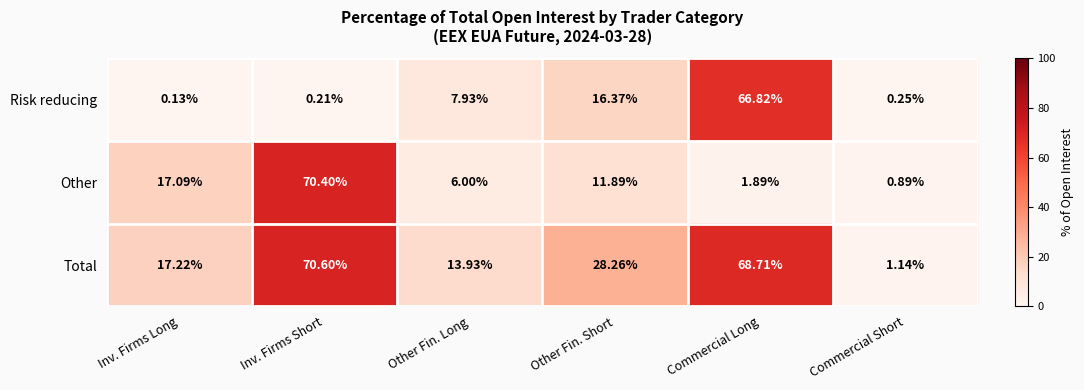

At which category is the sum across all series the highest?

Inv. Firms Short